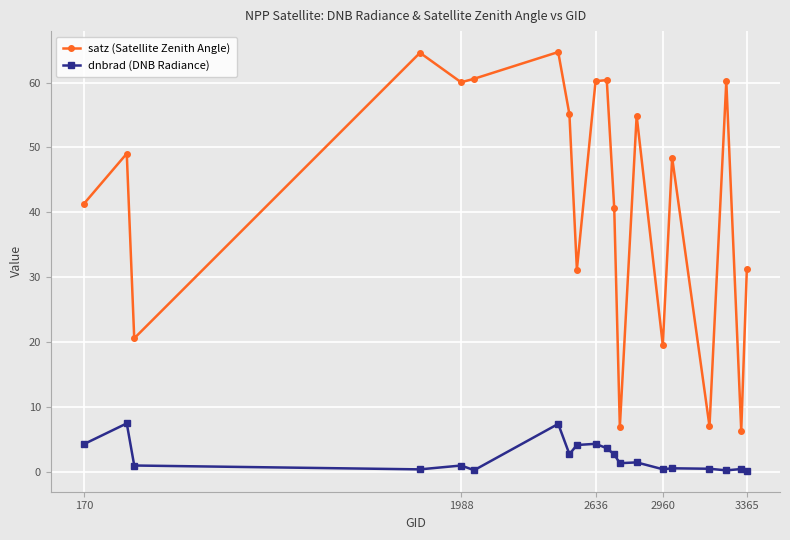

Rank the series by their maximum value, from highest to lowest.

satz (Satellite Zenith Angle), dnbrad (DNB Radiance)